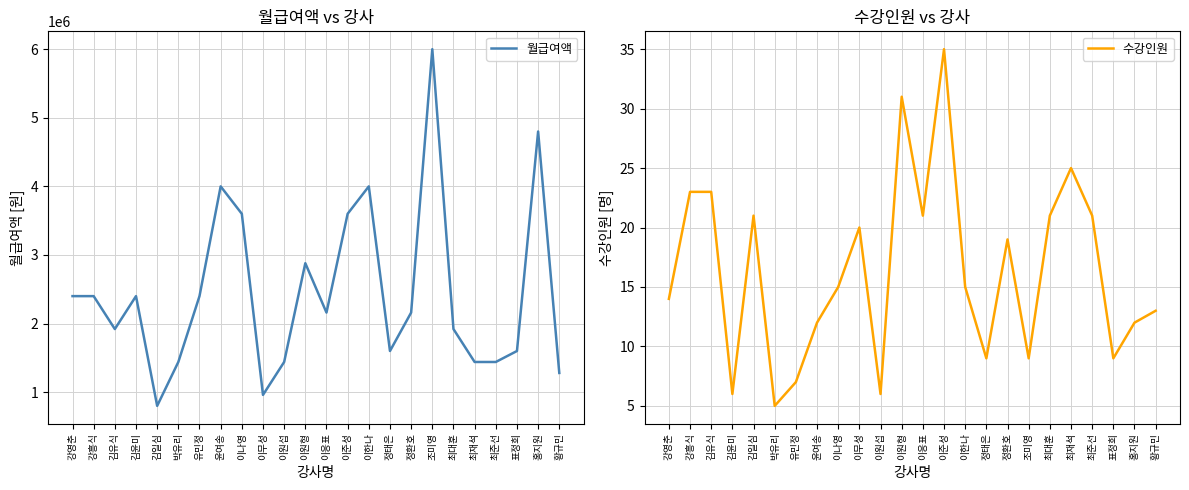

At which label is 수강인원 closest to 20?

이무성